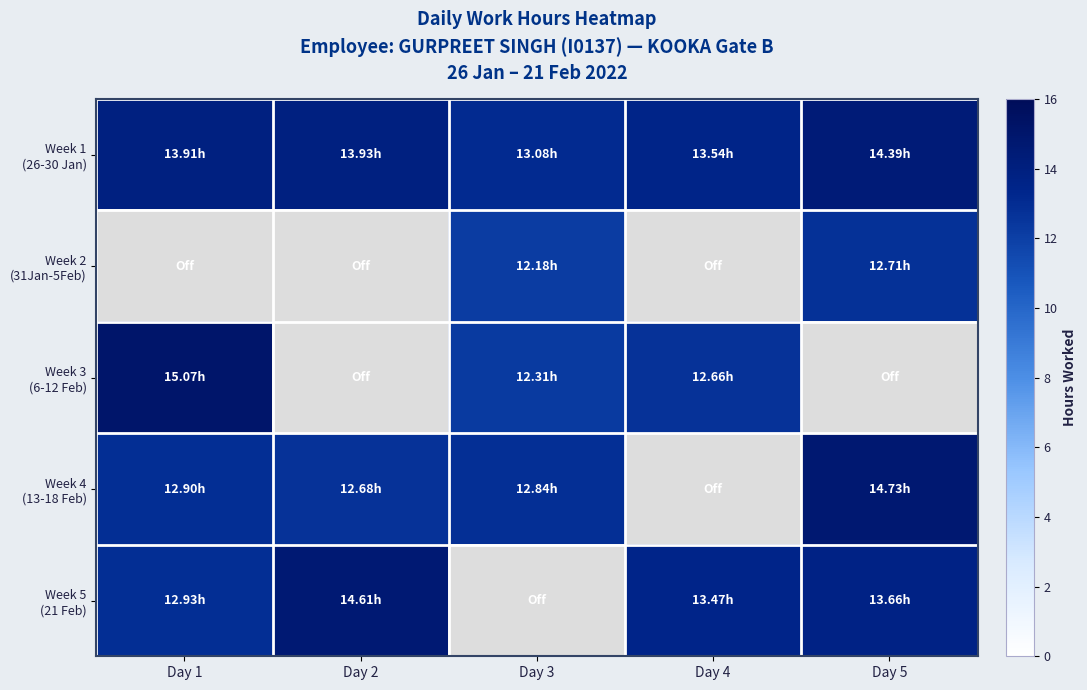

Read the Week 1 (26-30 Jan) value at Day 1.

13.9